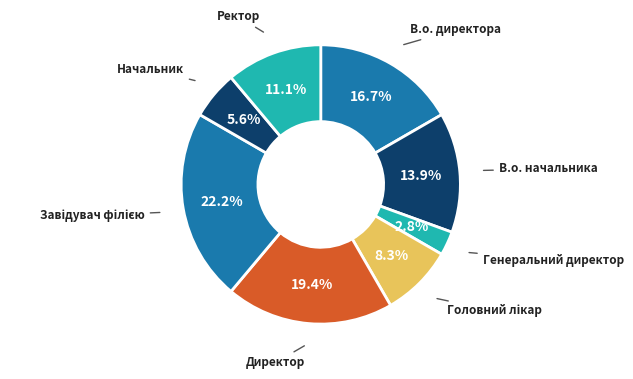

What is the smallest slice in the pie chart?

Генеральний директор